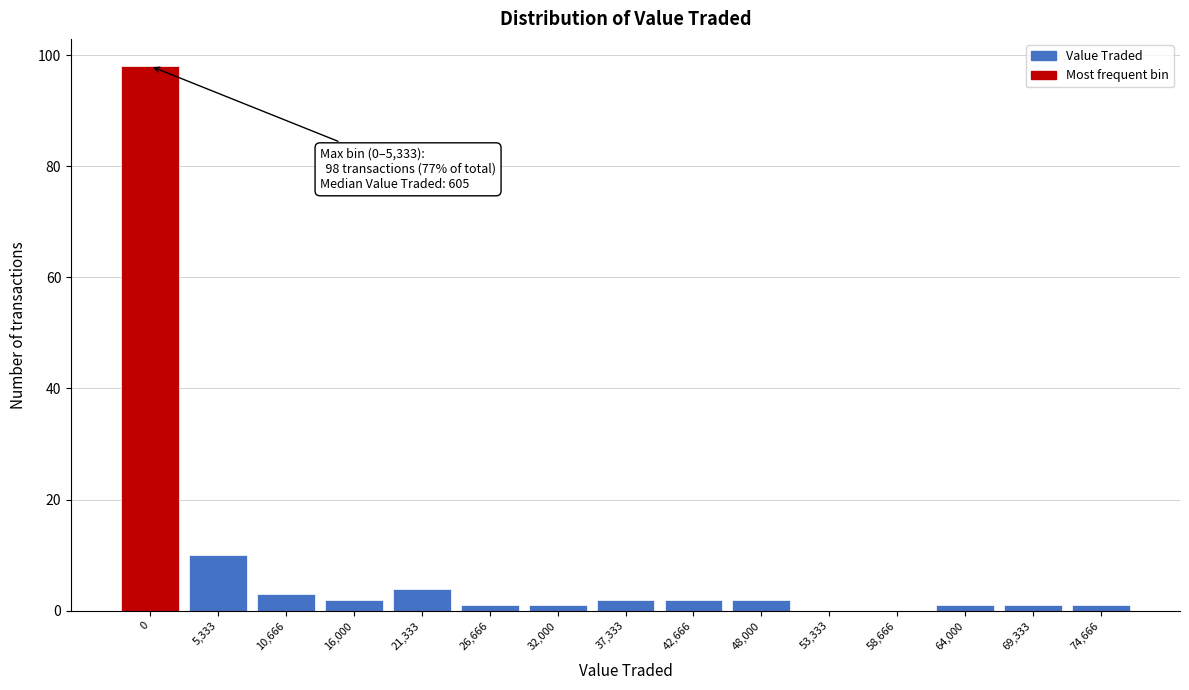

Reading left to right, transcribe all the data shown in this chart.

0=98	5,333=10	10,666=3	16,000=2	21,333=4	26,666=1	32,000=1	37,333=2	42,666=2	48,000=2	53,333=0	58,666=0	64,000=1	69,333=1	74,666=1